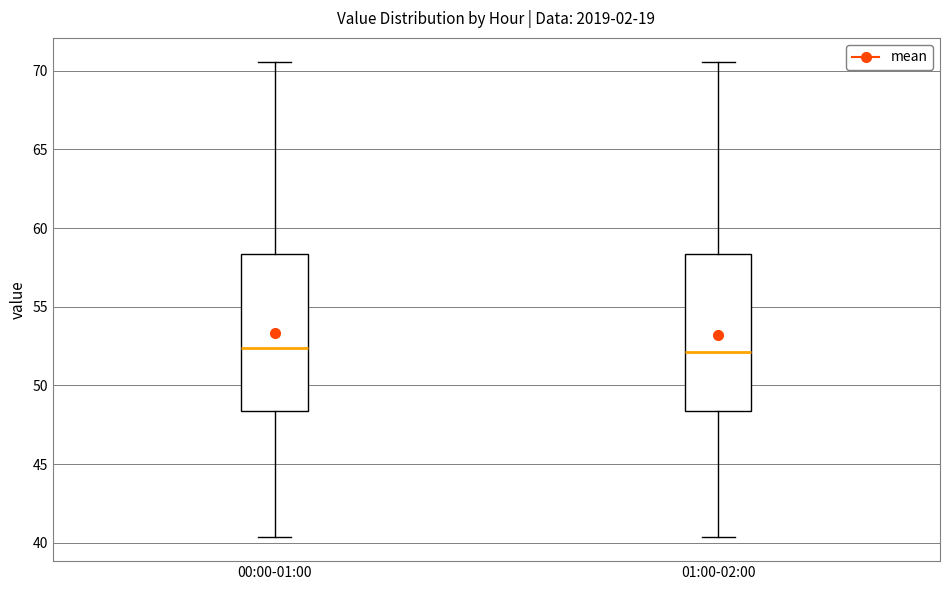

Where is the upper edge of the box for 00:00-01:00 on the y-axis? The values are not printed on the chart, so give them approximately, as read against the axis.

58.5